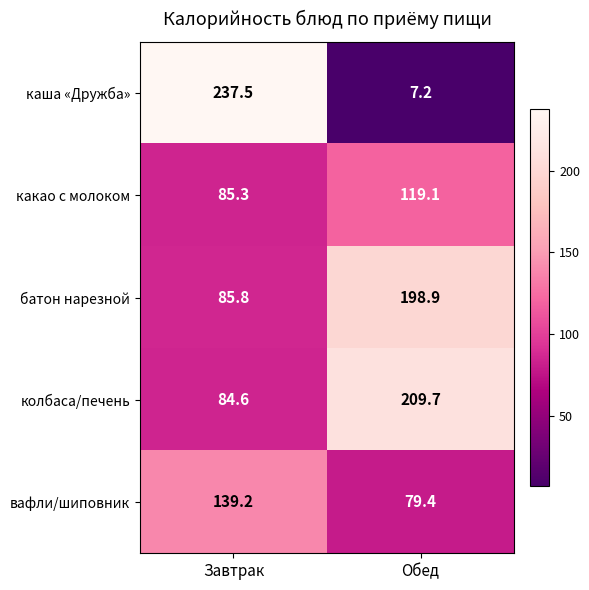

List the series in order of their peak value, lowest first.

какао с молоком, вафли/шиповник, батон нарезной, колбаса/печень, каша «Дружба»